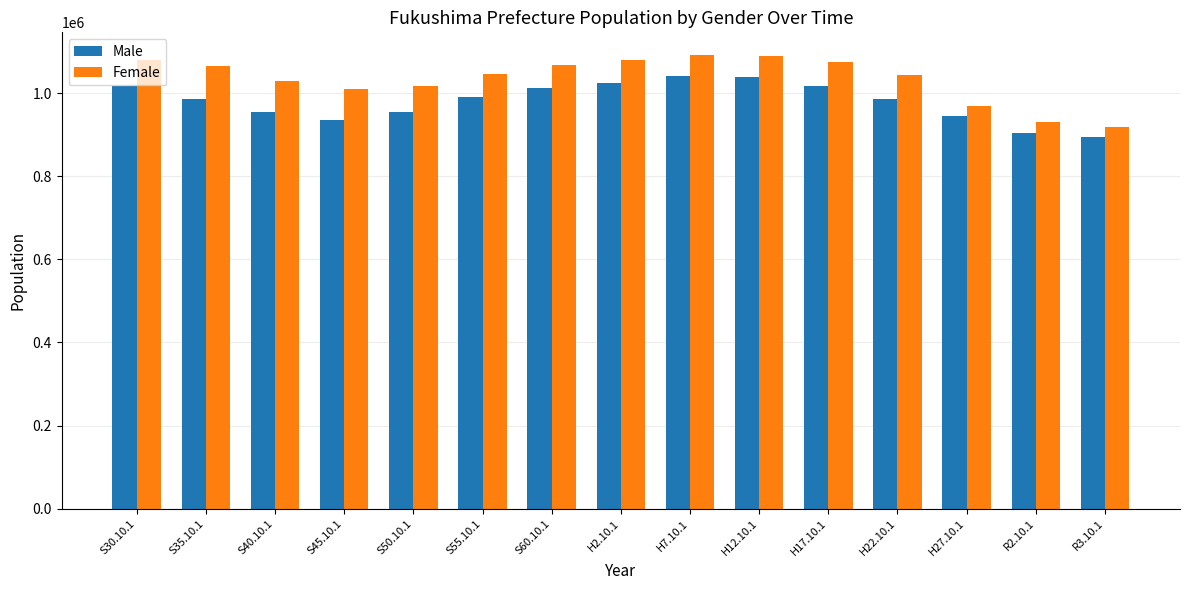

Rank the series at S45.10.1 from highest to lowest value.

Female, Male